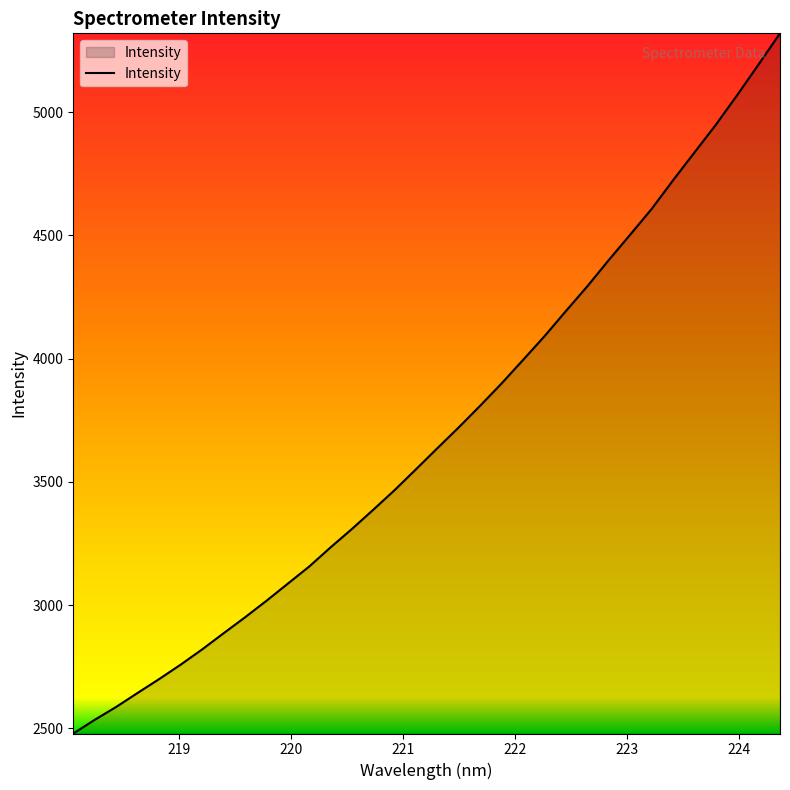

What is the minimum value shown in the chart?

2479.2